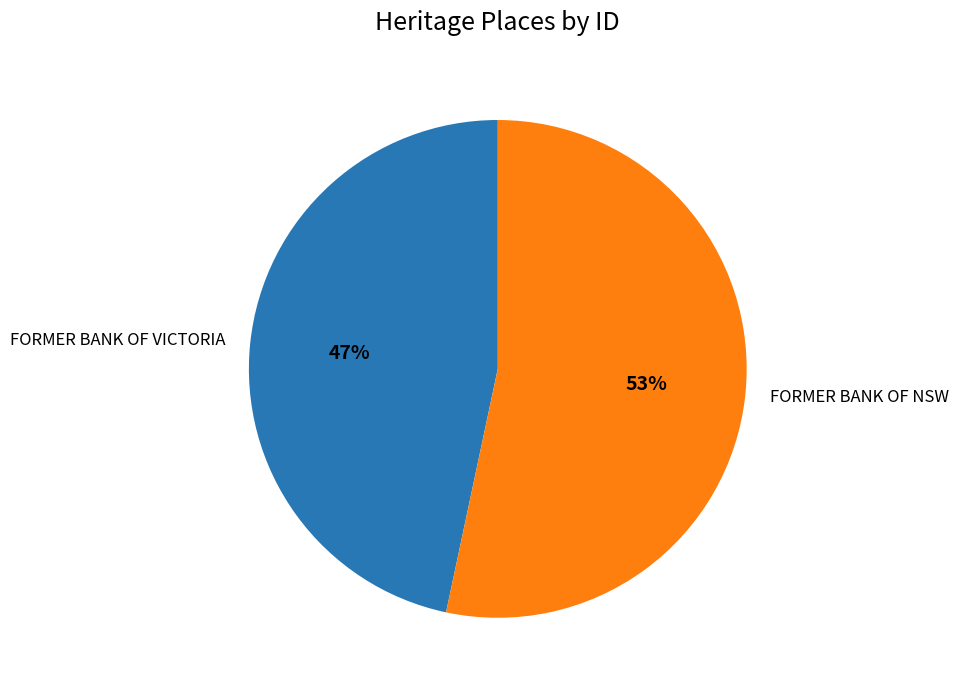

Approximately how many times larger is the value at FORMER BANK OF NSW compared to FORMER BANK OF VICTORIA?

1.1